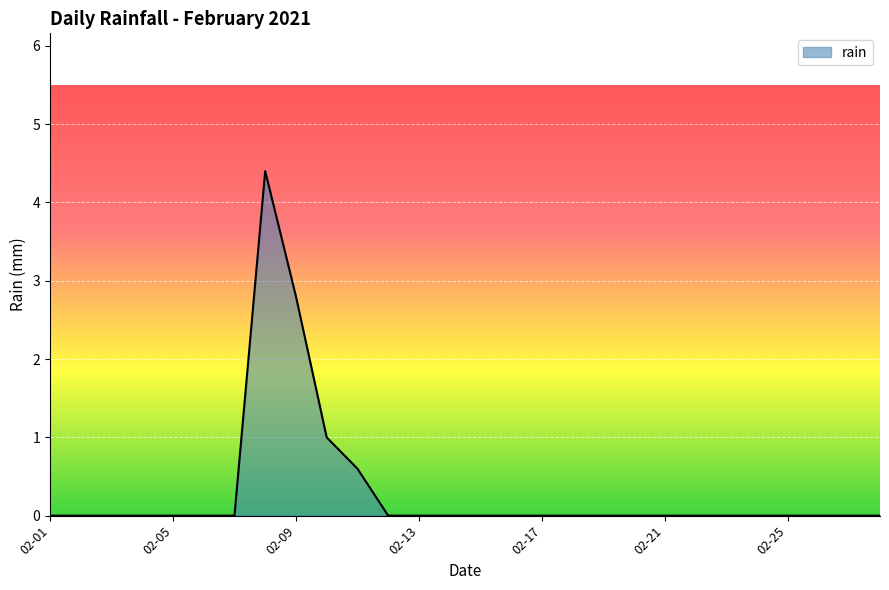

What is the maximum value shown in the chart?

4.4